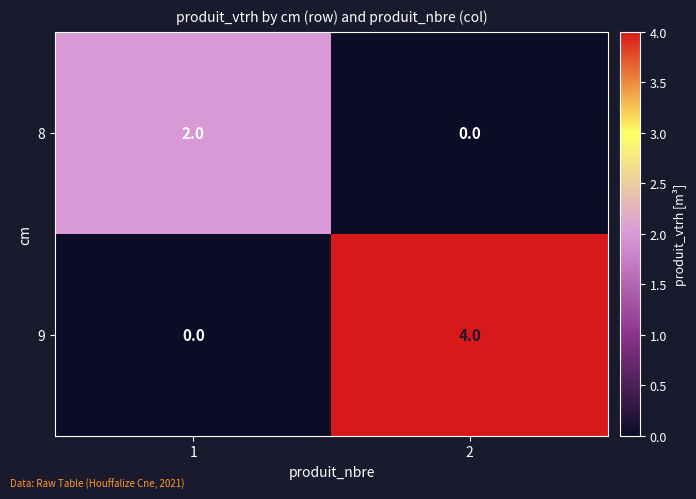

The 9 series shows -3 at 1. True or false?

False